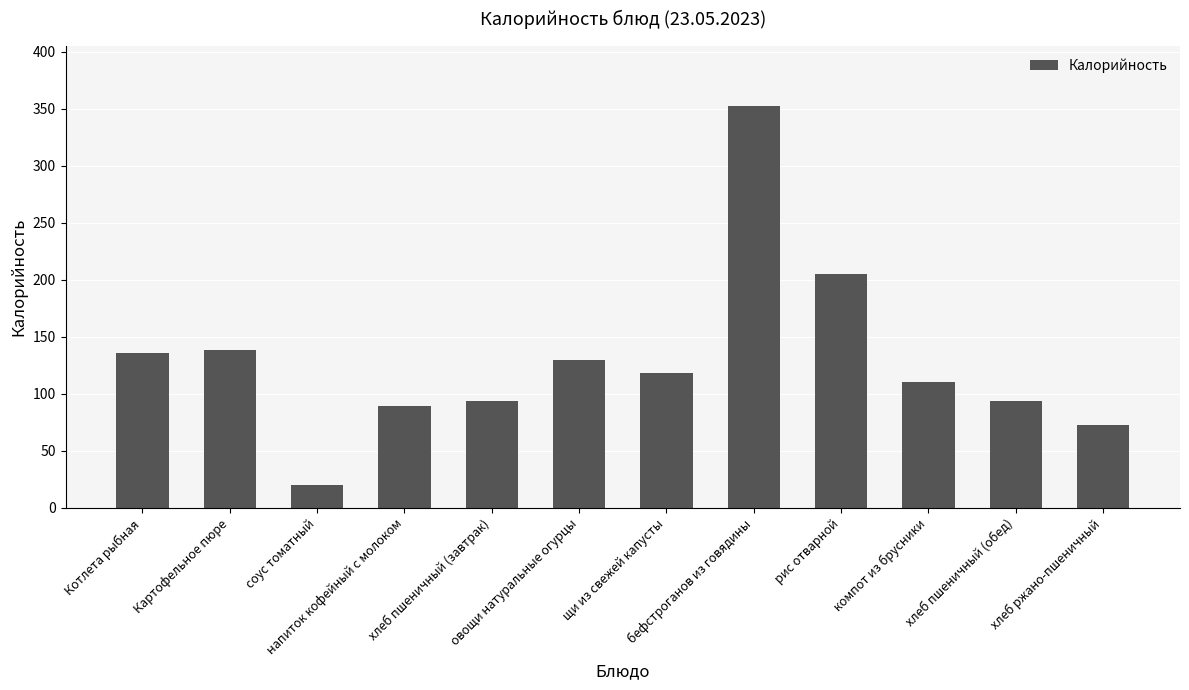

What is the difference between the maximum and minimum values?

332.0